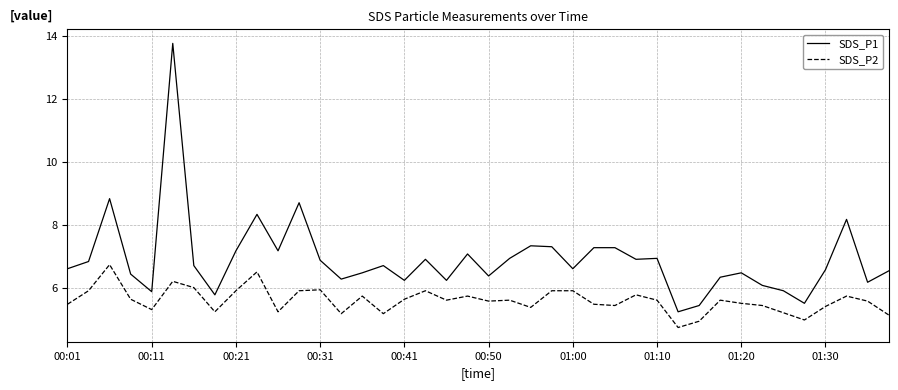

Rank the series by their maximum value, from lowest to highest.

SDS_P2, SDS_P1